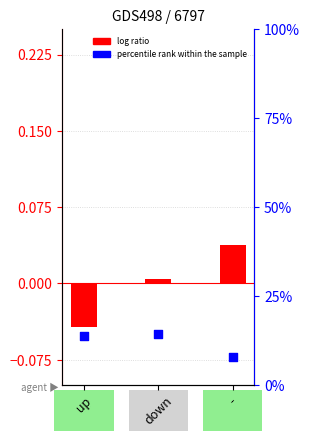

At how many categories does at least one series exceed 0?

3